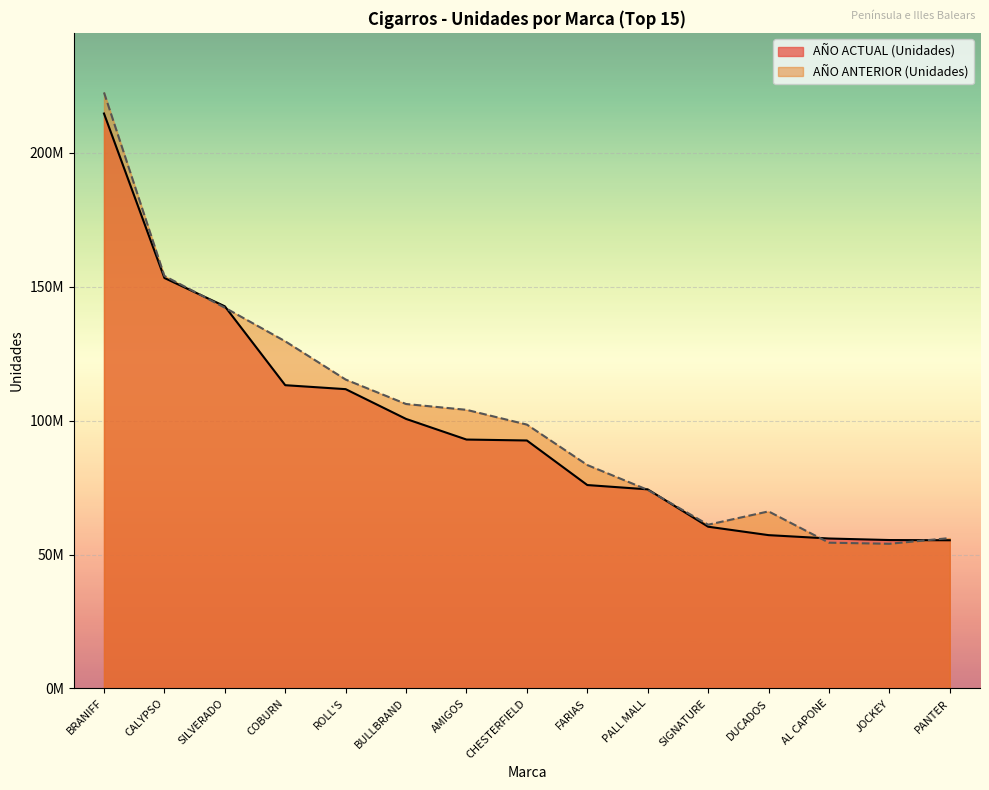

Where do AÑO ANTERIOR (Unidades) and AÑO ACTUAL (Unidades) first cross each other?

CALYPSO and SILVERADO